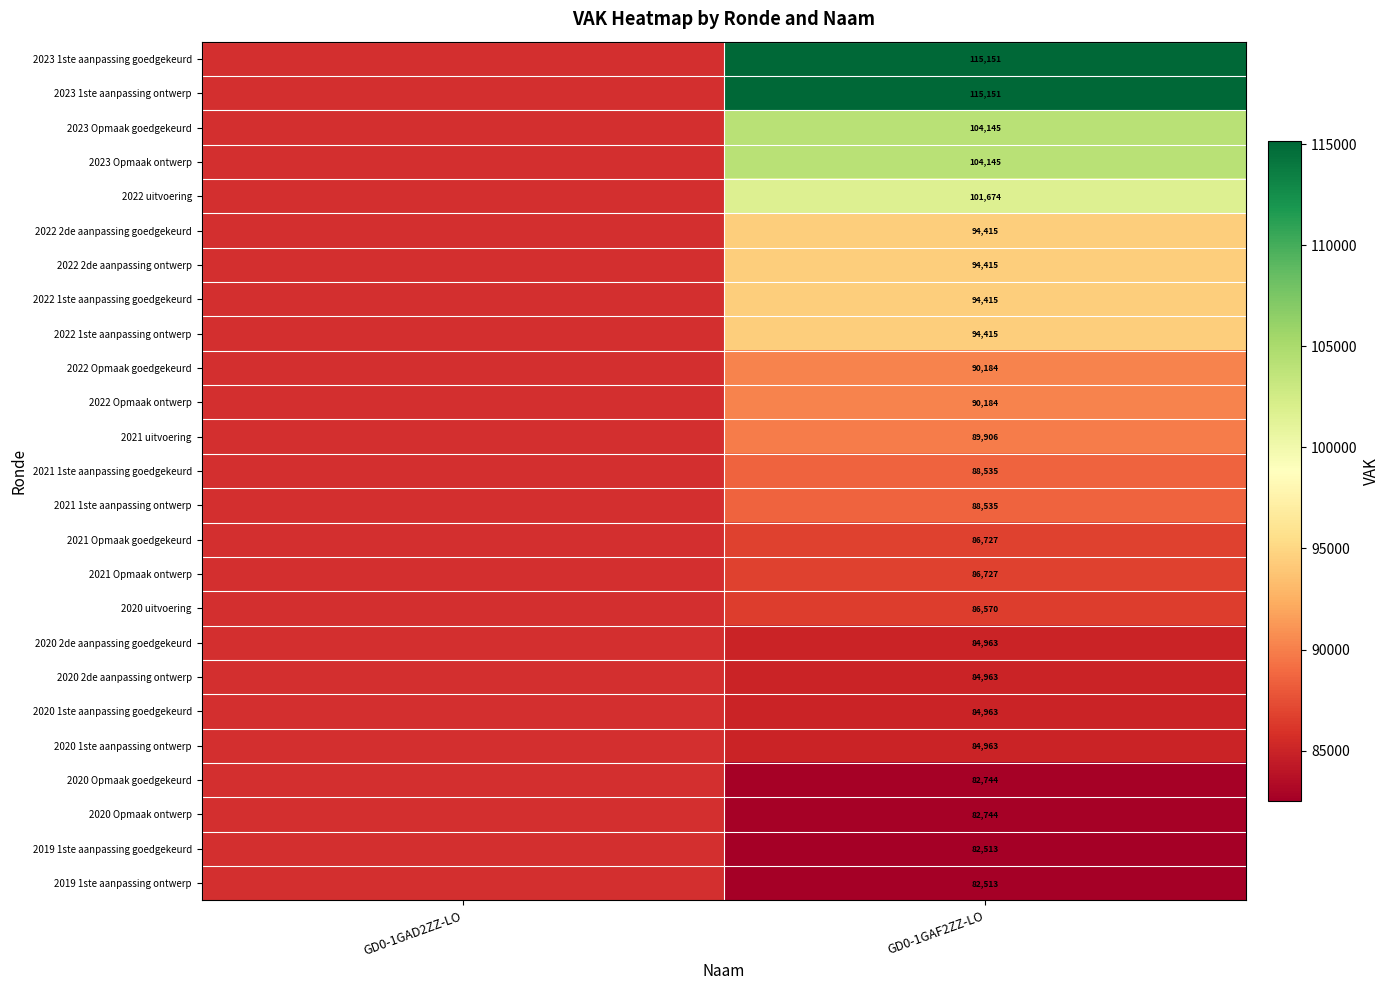

What is the total value across all series at GD0-1GAF2ZZ-LO?

2295660